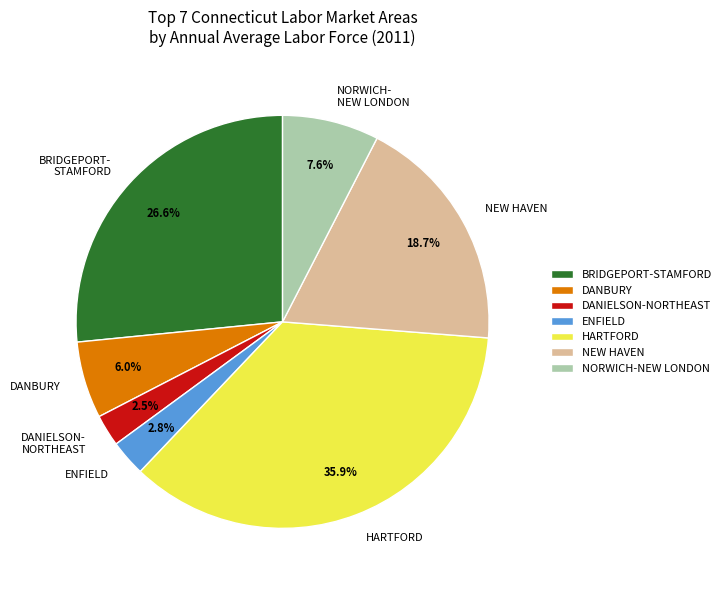

What portion of the pie excludes DANBURY?

94.0%